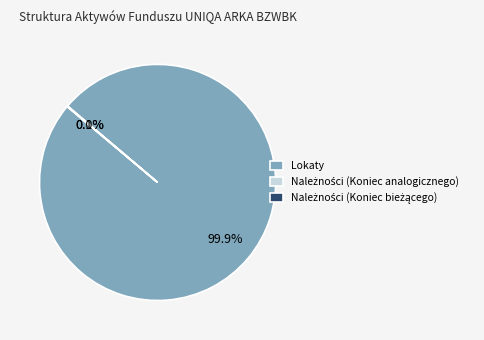

Which category has the biggest portion of the pie?

Lokaty